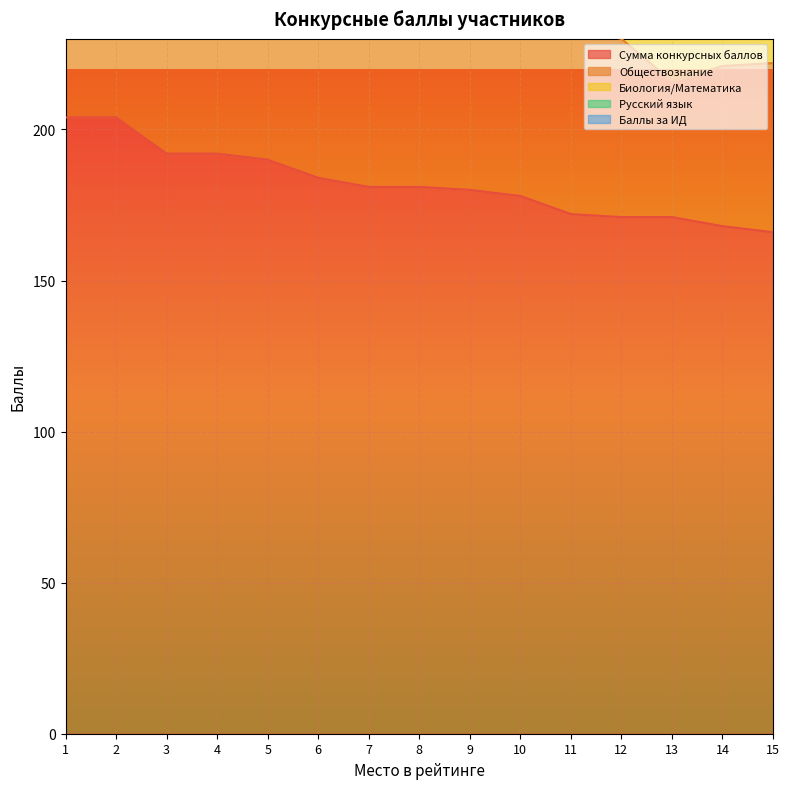

Reading left to right, transcribe all the data shown in this chart.

Сумма конкурсных баллов: 204	204	192	192	190	184	181	181	180	178	172	171	171	168	166
Обществознание: 74	72	67	66	54	57	61	55	55	63	62	59	45	53	56
Биология/Математика: 47	56	39	56	56	62	58	50	45	45	39	45	56	45	45
Русский язык: 78	76	86	70	80	65	62	76	80	70	71	67	70	70	65
Баллы за ИД: 5	0	0	0	0	0	0	0	0	0	0	0	0	0	0